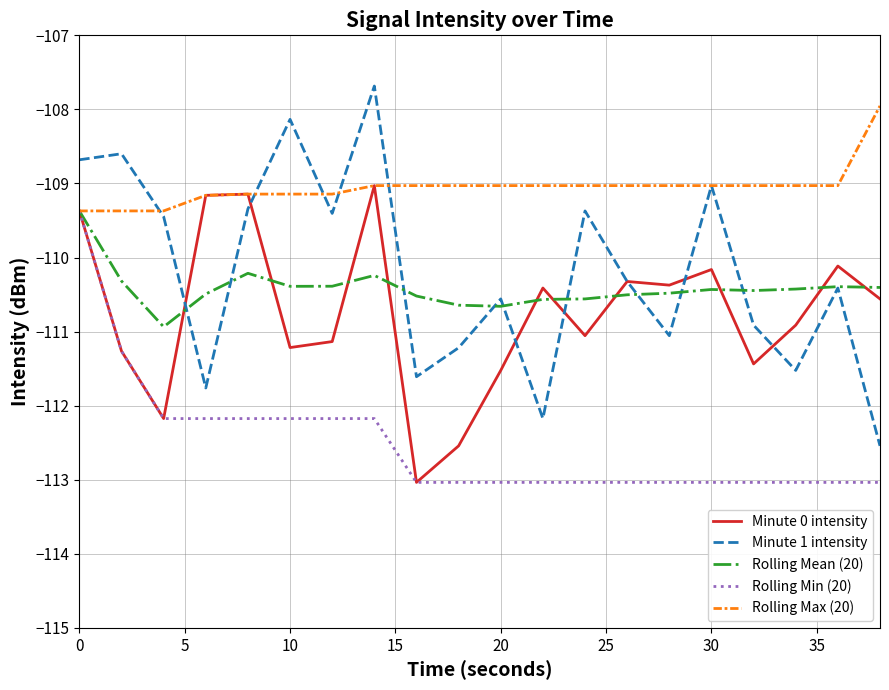

What is the difference between the maximum and second lowest values in the Rolling Min (20) series?

3.7